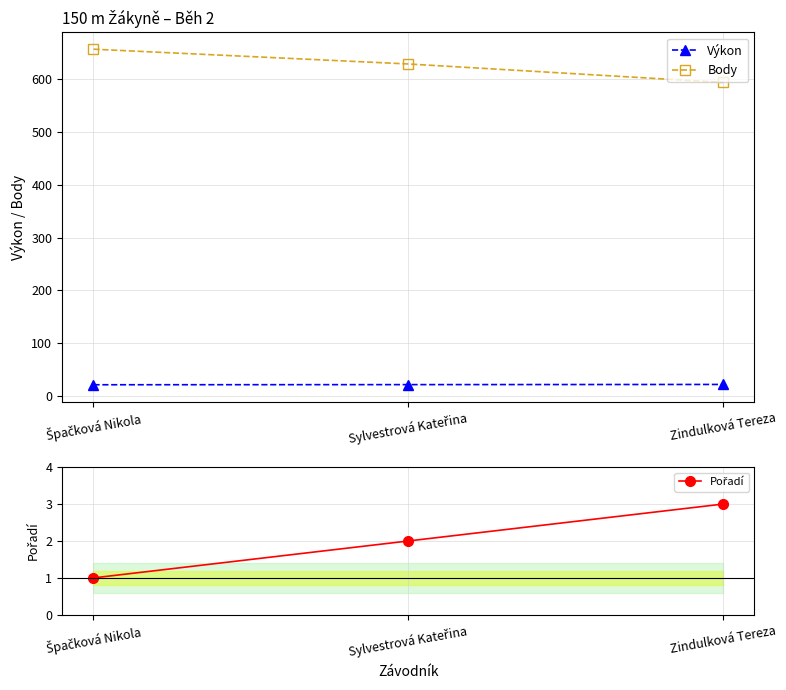

Which series has the largest range (max minus min)?

Body